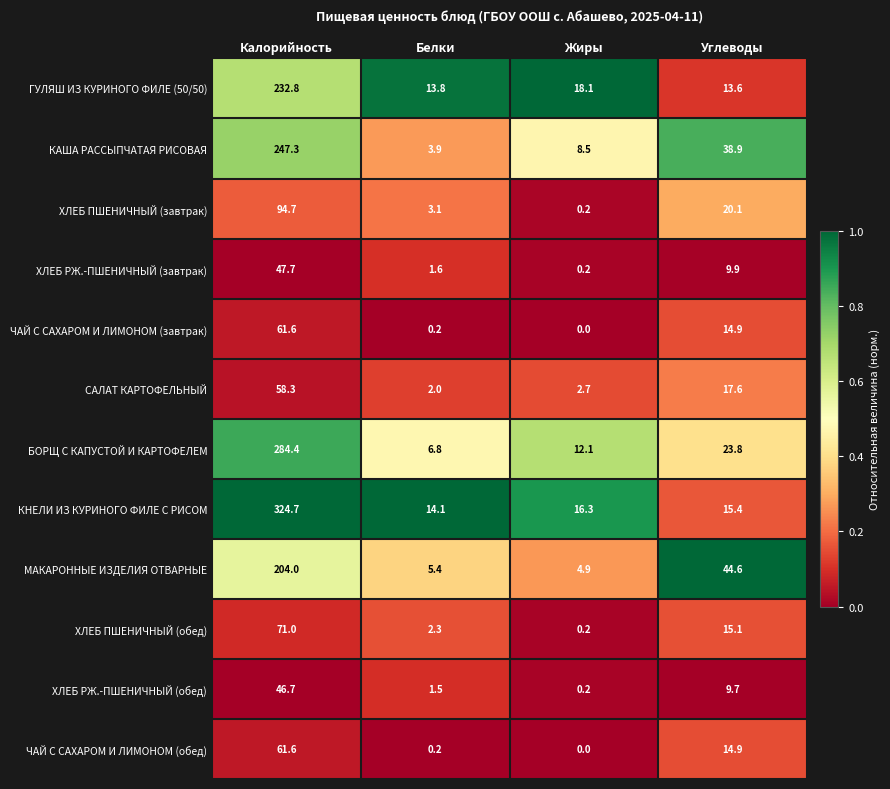

At which category does the chart reach its minimum across all series?

Жиры